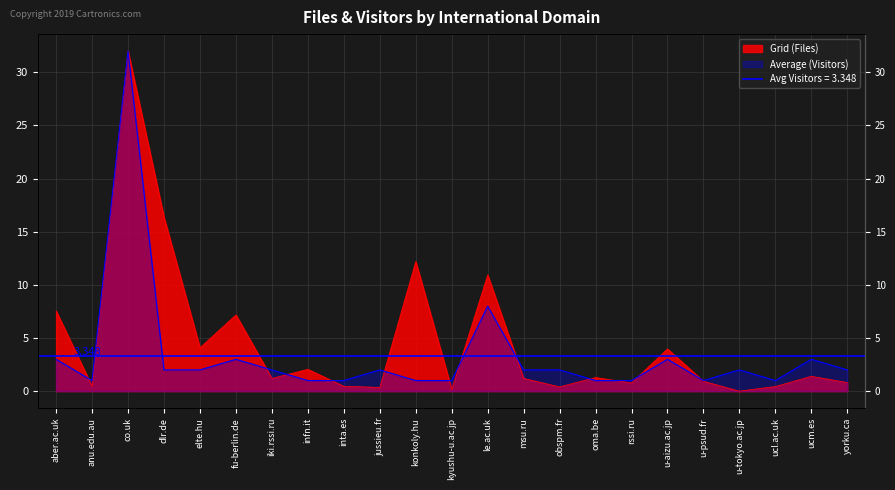

At which category is the sum across all series the highest?

co.uk